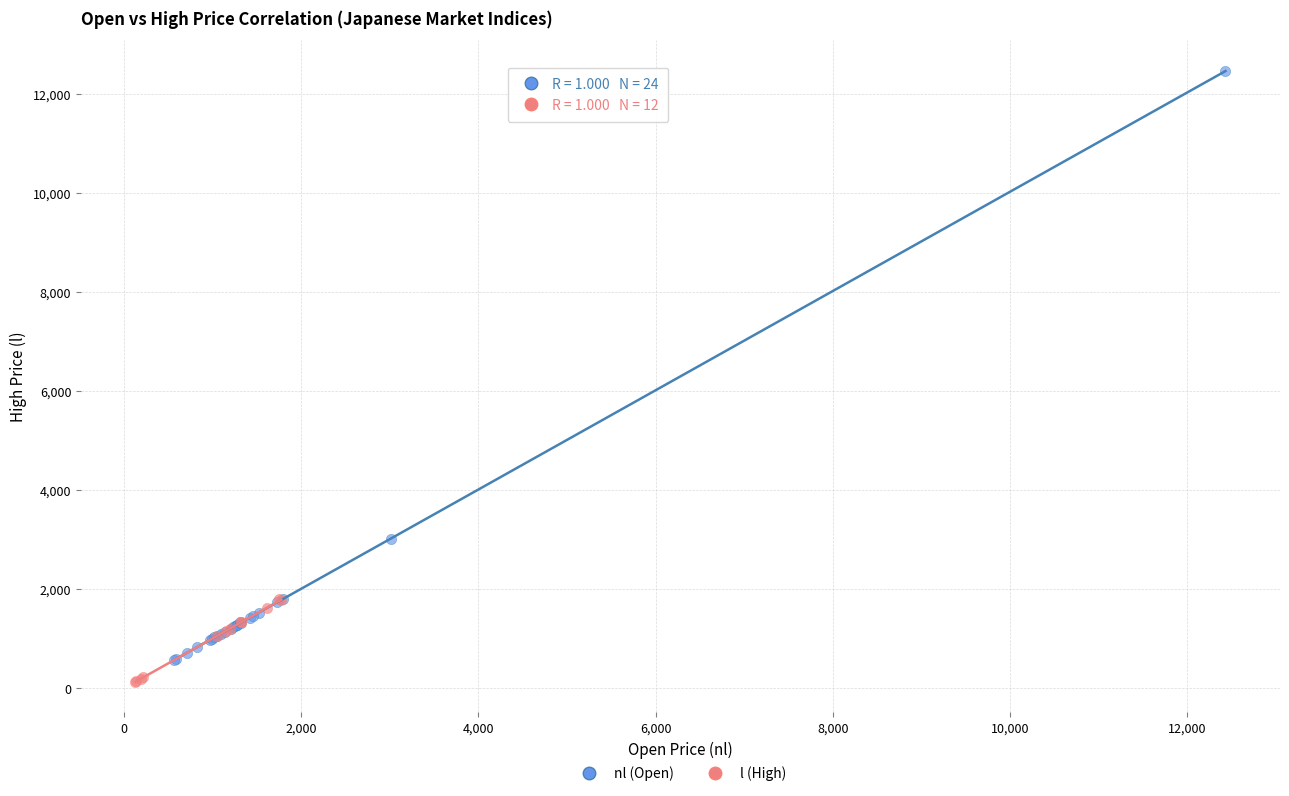

Which series reaches the maximum Y coordinate?

nl (Open)